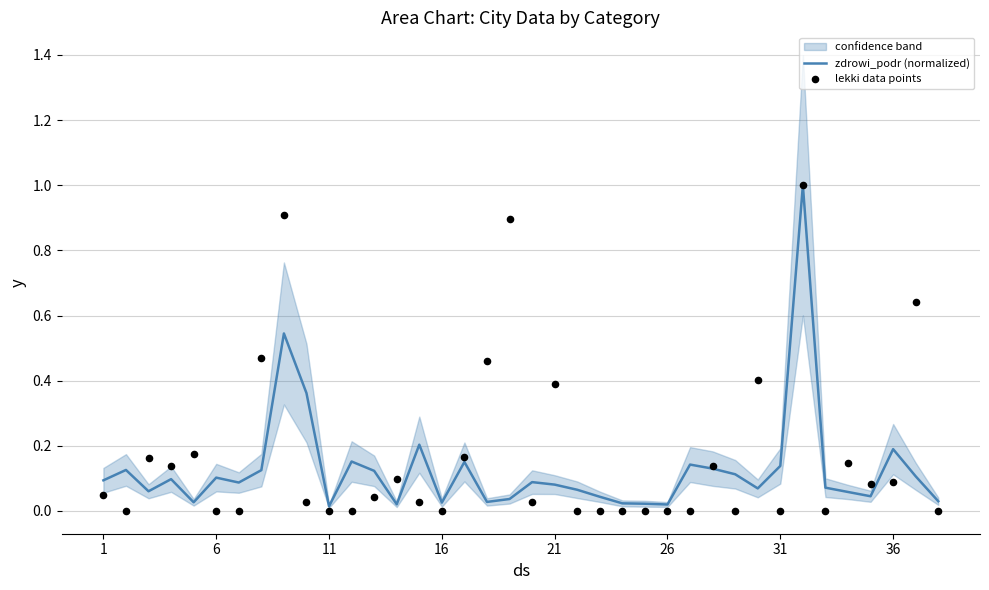

At how many categories does at least one series exceed 0?

38